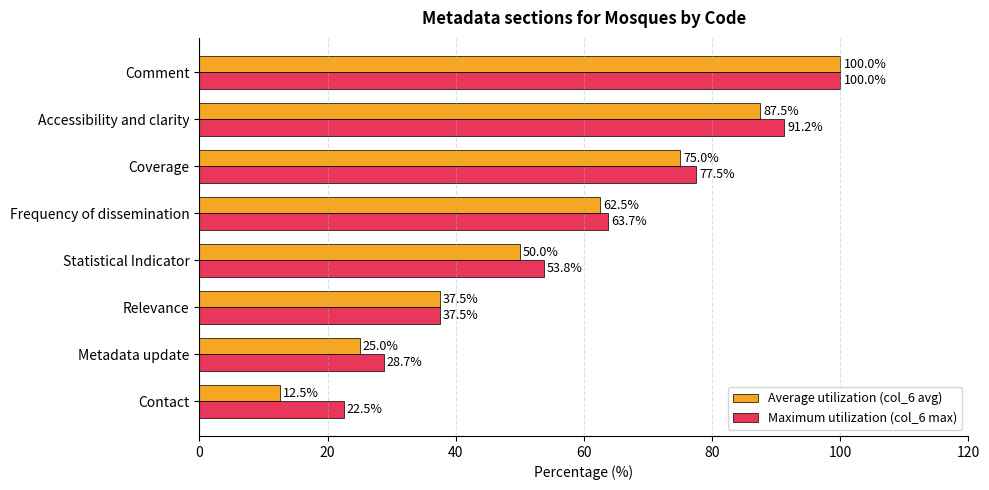

List the series in order of their overall mean, lowest first.

Average utilization (col_6 avg), Maximum utilization (col_6 max)